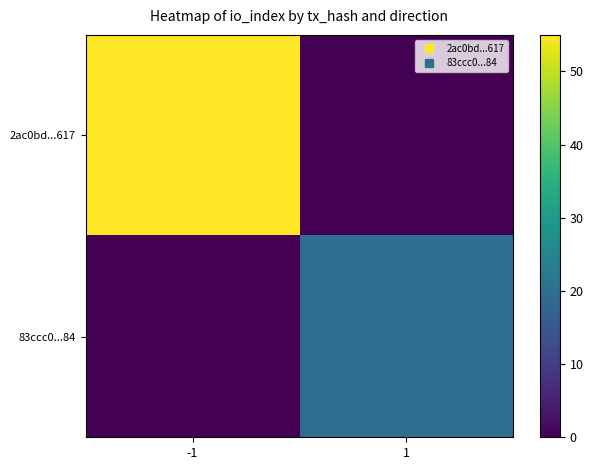

At -1, list the series in order from largest to smallest.

2ac0bd...617, 83ccc0...84